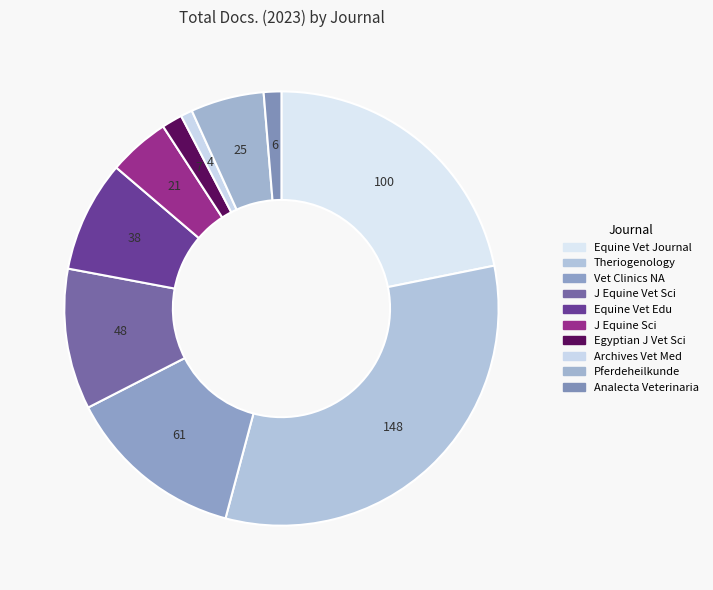

Which slice is the largest?

Theriogenology